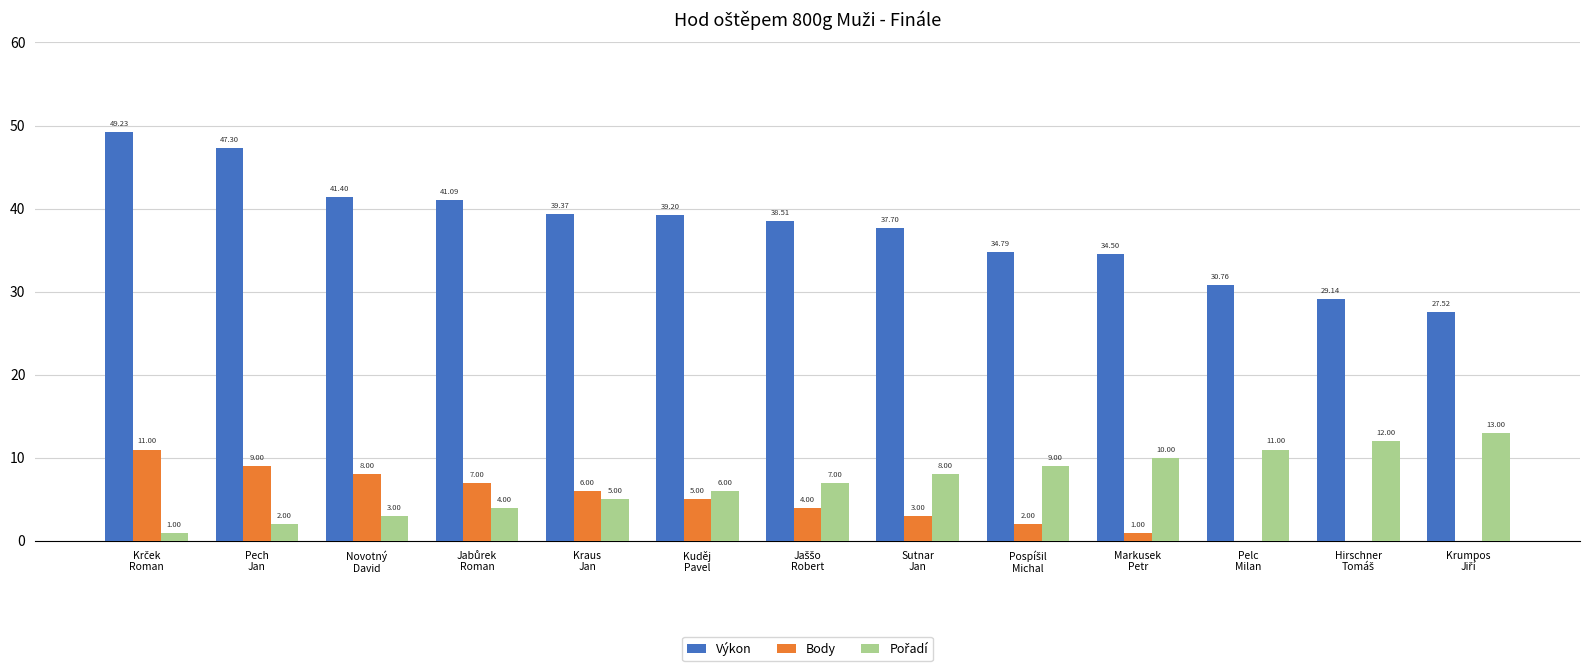

Which series has the largest total across all categories?

Výkon